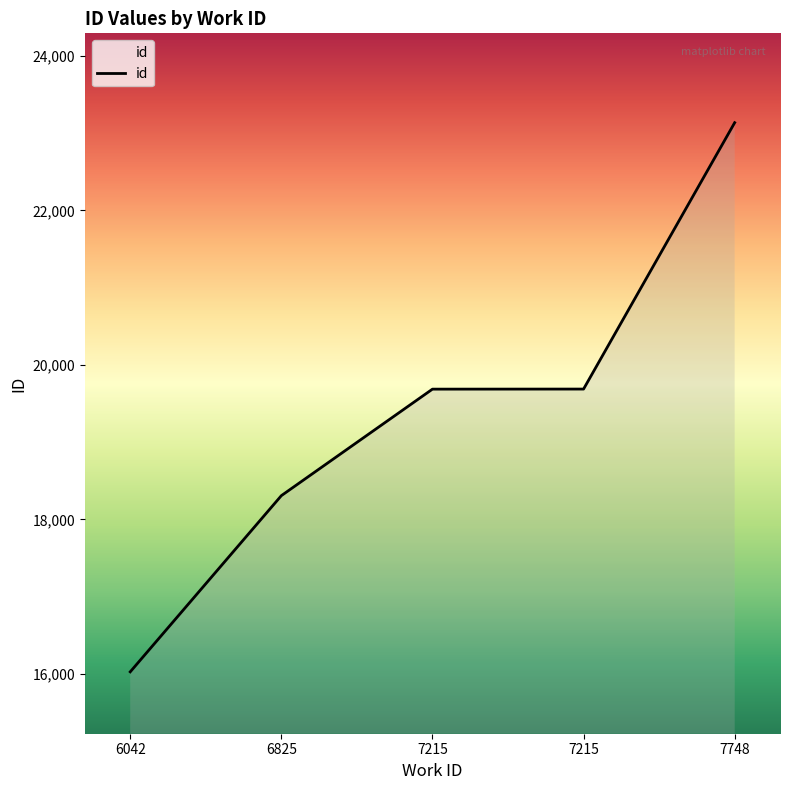

Rank the categories by value from highest to lowest.

7748, 7215, 7215, 6825, 6042